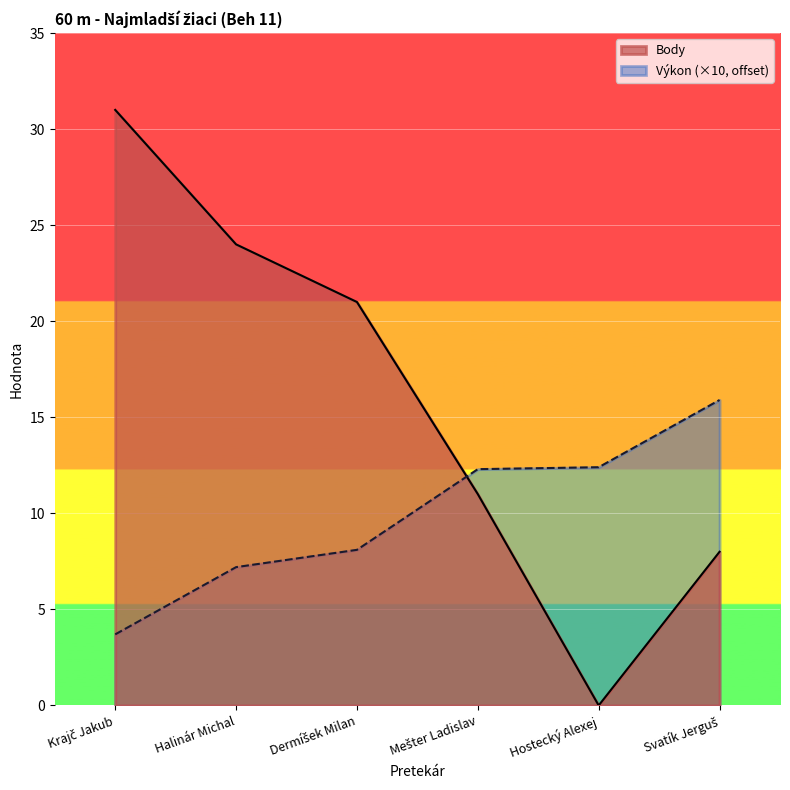

Which series has the widest spread of values?

Body